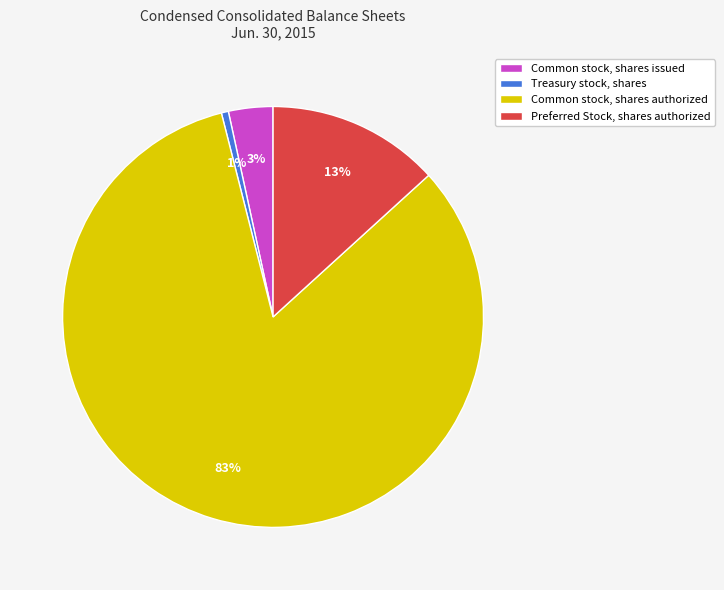

To the nearest percent, what percentage of the pie is Common stock, shares authorized?

83%